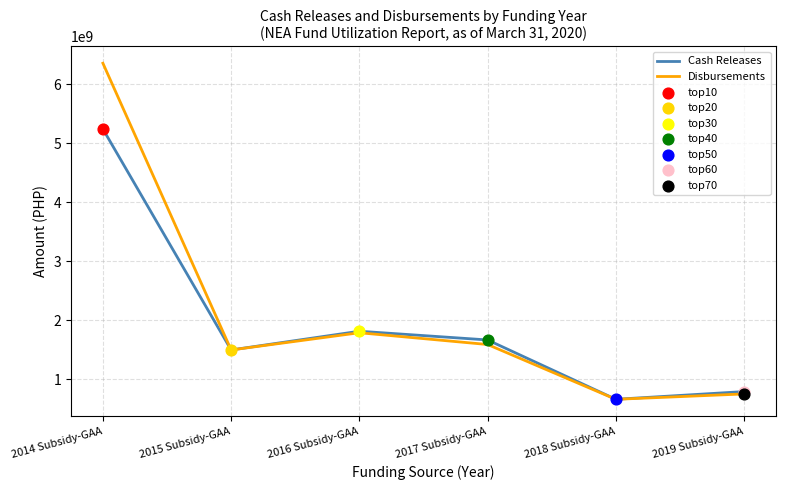

At how many categories does at least one series exceed 2418646171?

1